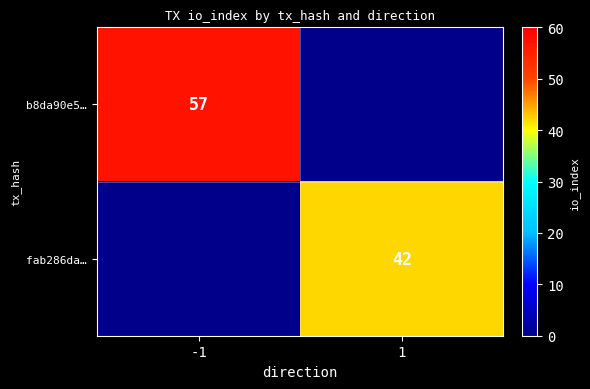

Is it true that fab286da… equals 42 at 1?

True